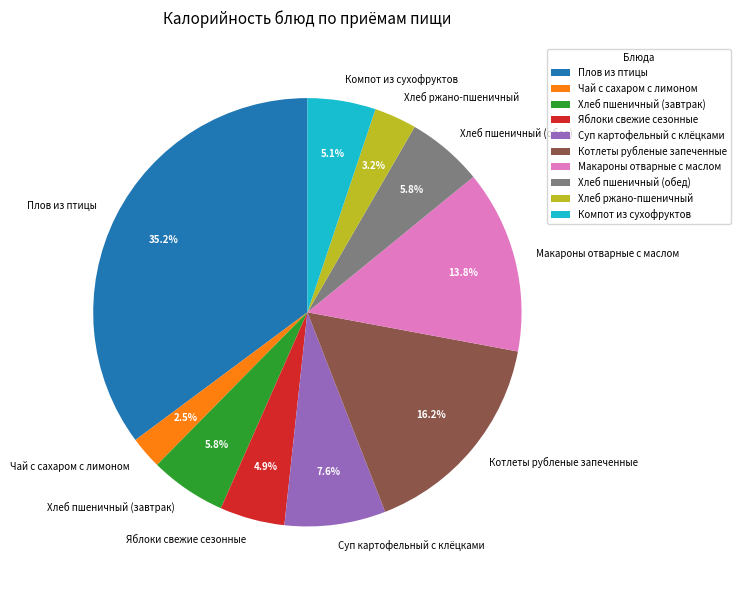

Count the number of slices in the pie.

10